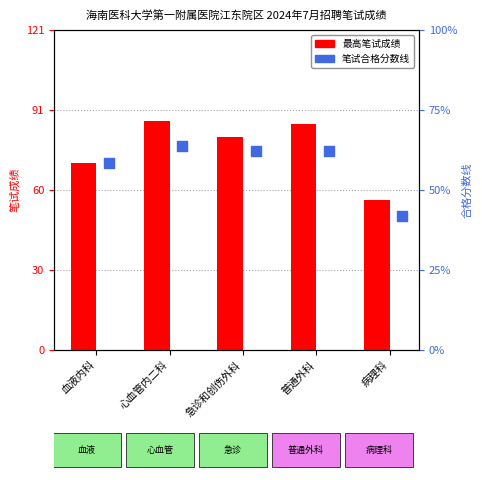

Which series has the largest total across all categories?

最高笔试成绩